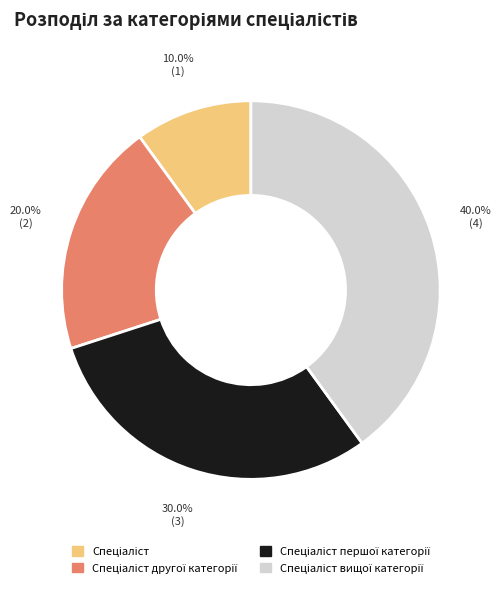

Is there any slice that represents more than half of the pie?

No